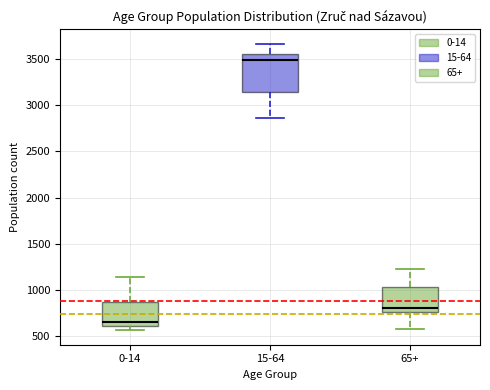

Comparing the boxes themselves (not the whiskers), which one is the tallest?

15-64